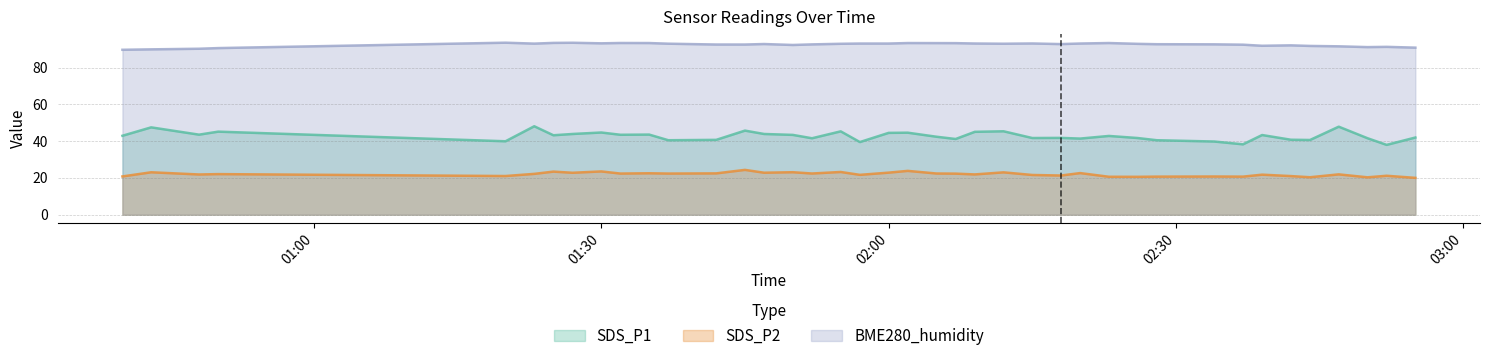

Rank the series by their average value, from highest to lowest.

BME280_humidity, SDS_P1, SDS_P2